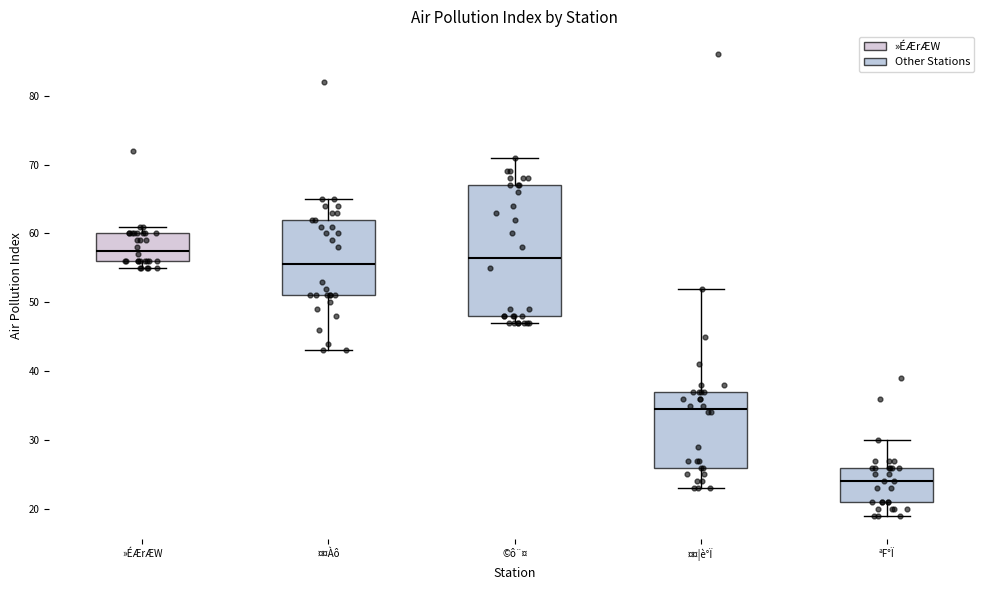

Reading left to right, read every box against the y-axis: the position of its median line, the range the box covers, and the ends of its whiskers. The values are not printed on the chart, so give them approximately, as read against the axis.

»ÉÆrÆW: median 58, box 56 to 60, whiskers 55 to 61
¤¤Àô: median 56, box 51 to 62, whiskers 43 to 65
©ô¨¤: median 57, box 48 to 67, whiskers 47 to 71
¤¤¦è°Ï: median 35, box 26 to 37, whiskers 23 to 52
ªF°Ï: median 24, box 21 to 26, whiskers 19 to 30